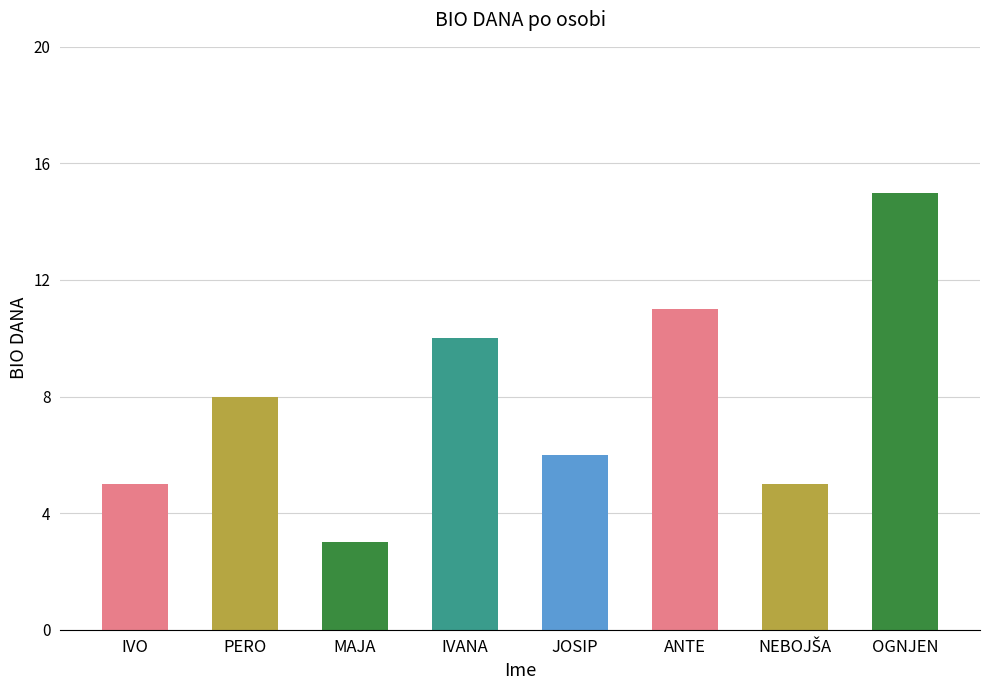

How many data points are less than 8?

4